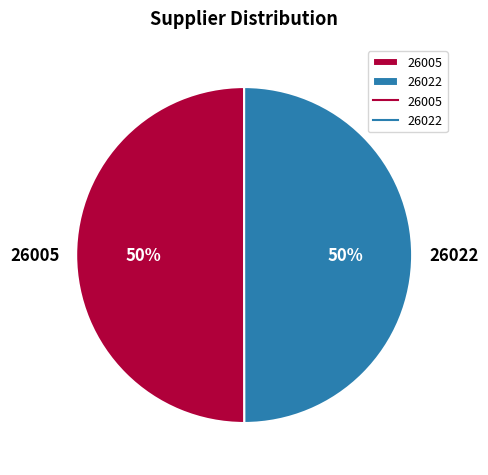

What is the ratio of the value at 26022 to the value at 26005?

1.0